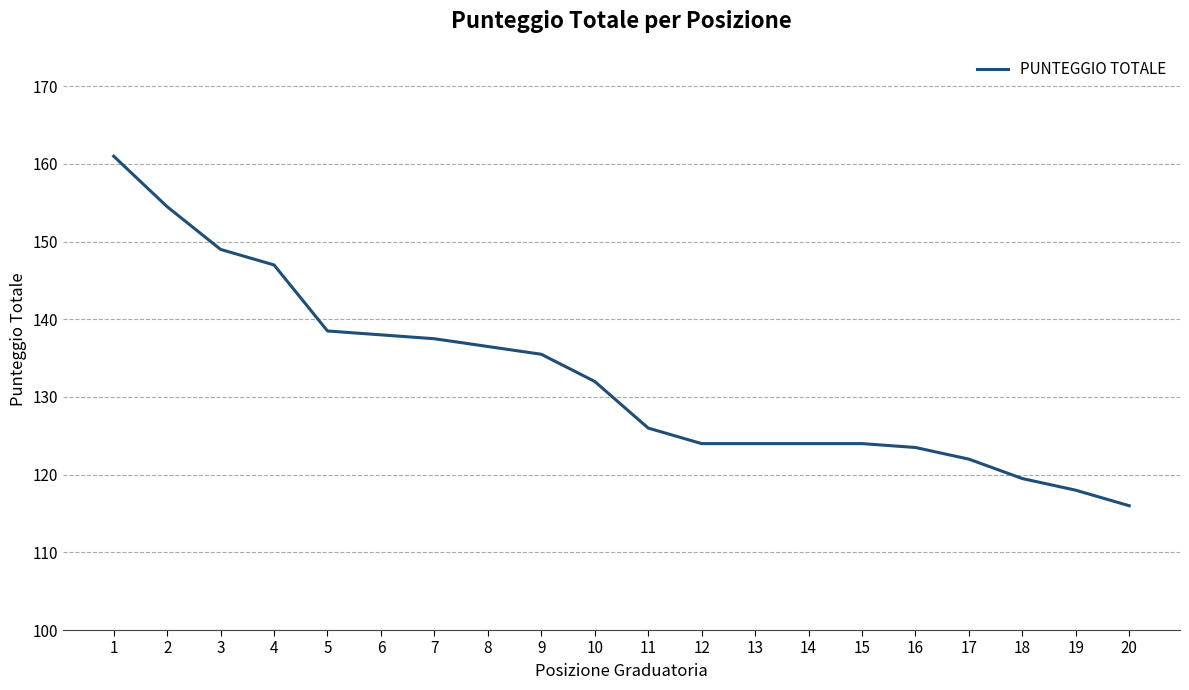

True or false: the data shows 203.3 at 2.

False